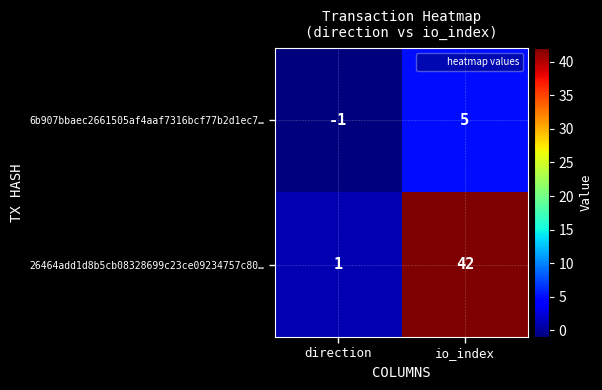

What is the difference between the maximum and minimum values in the 26464add1d8b5cb08328699c23ce09234757c80… series?

41